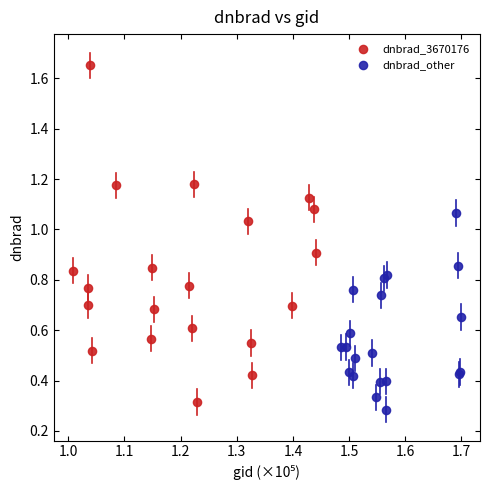

Which series reaches the maximum Y coordinate?

dnbrad_3670176